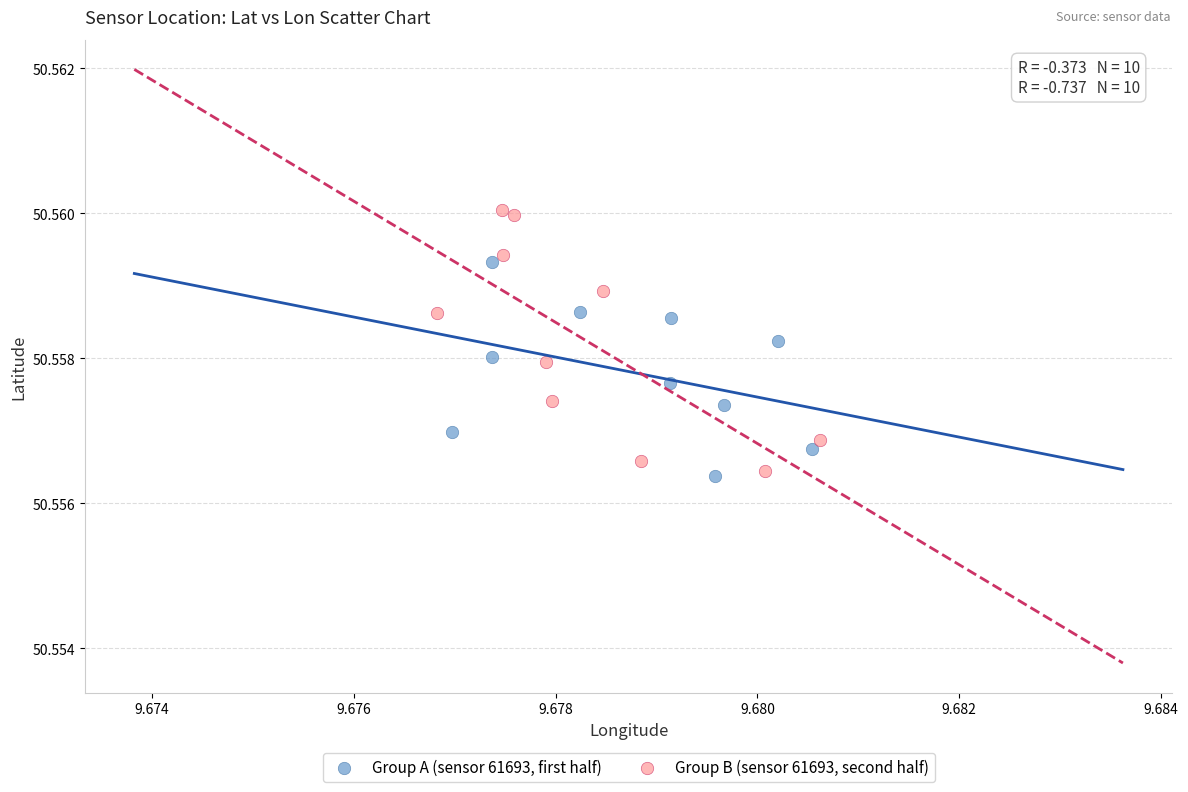

Which series has the widest spread of Y values?

Group B (sensor 61693, second half)